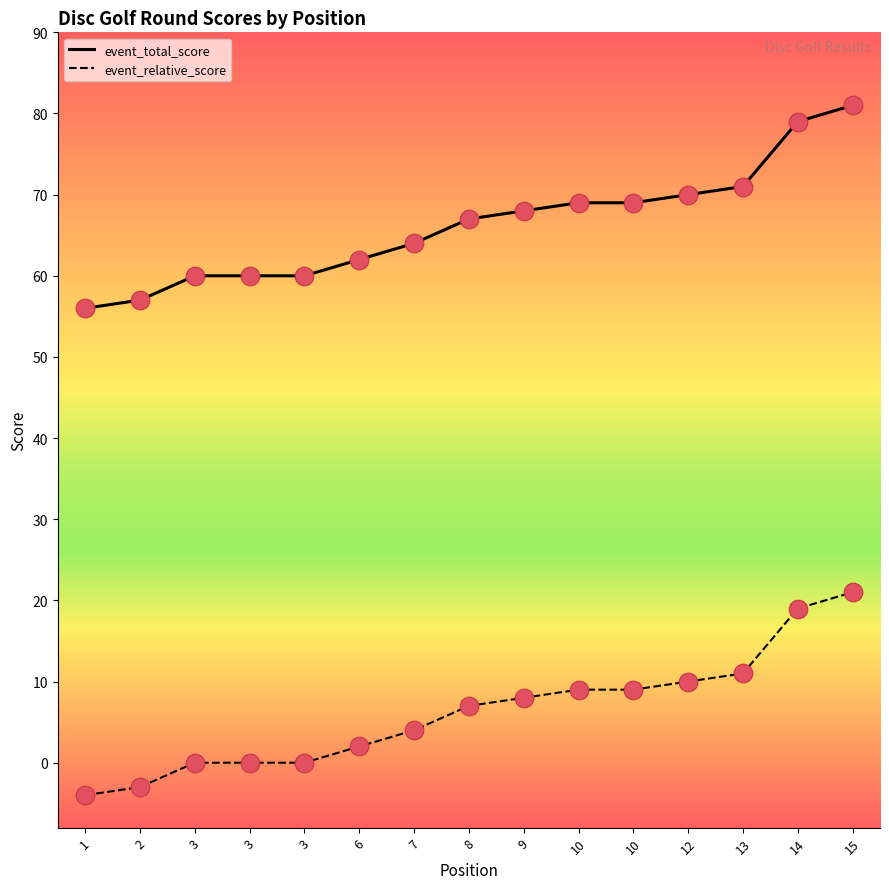

What is the total value across all series at 6?

64